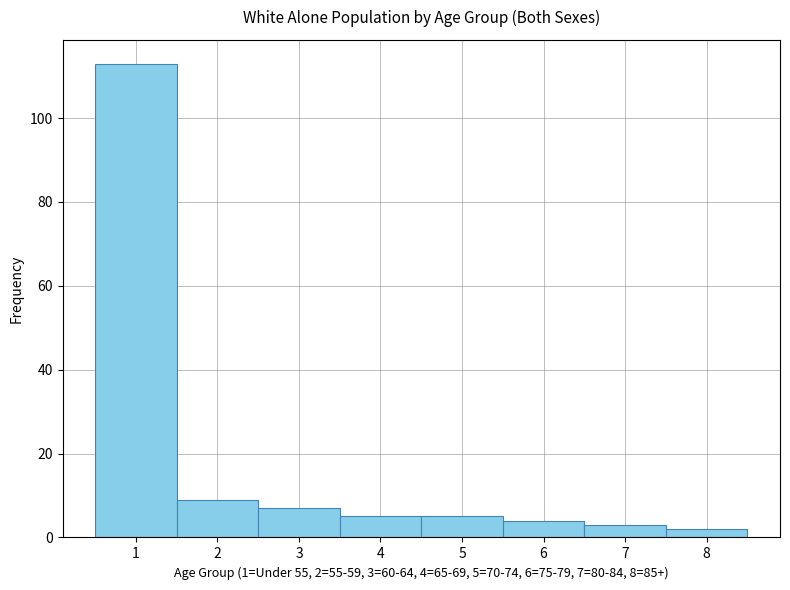

Which range on the x-axis has the tallest bar?

0.5 to 1.5